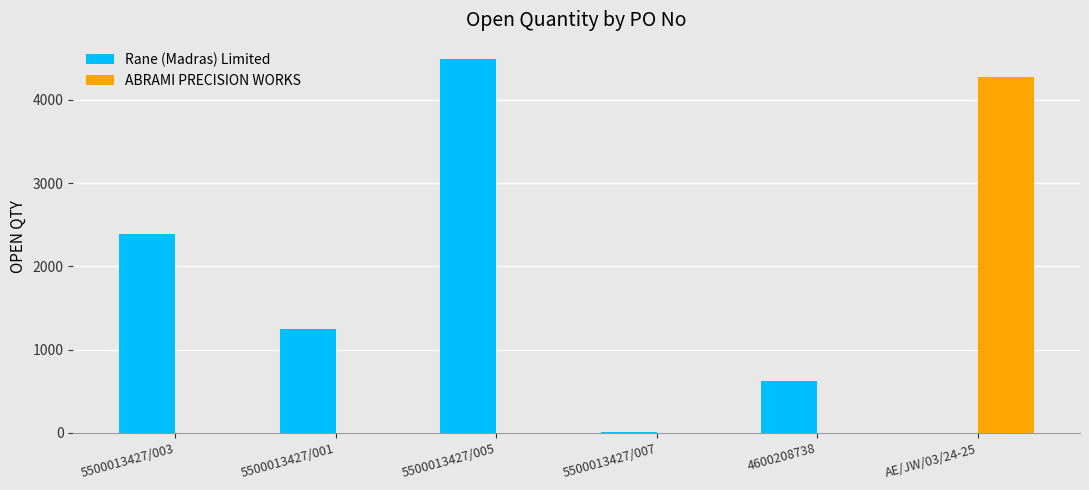

Which series has the largest range (max minus min)?

Rane (Madras) Limited